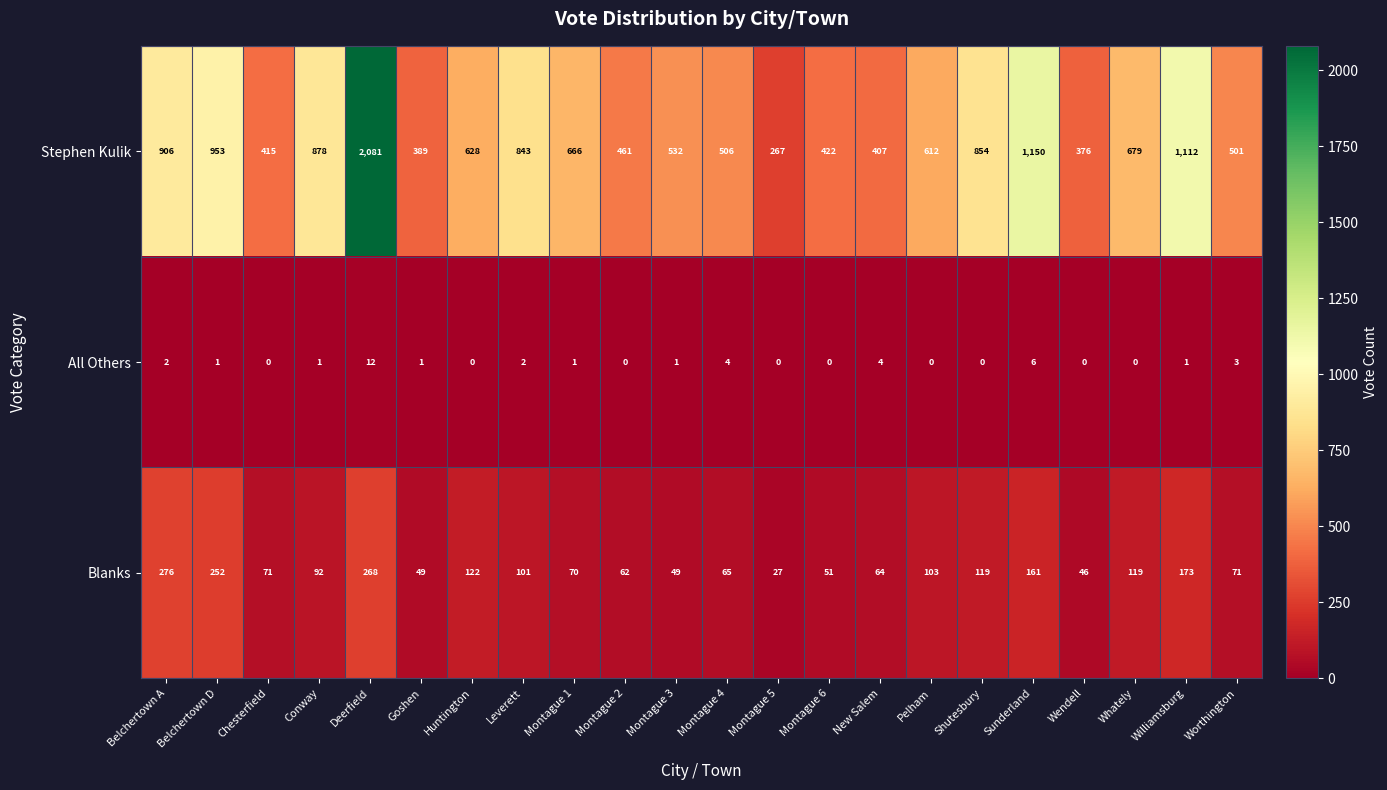

Which category has the highest value across all series?

Deerfield